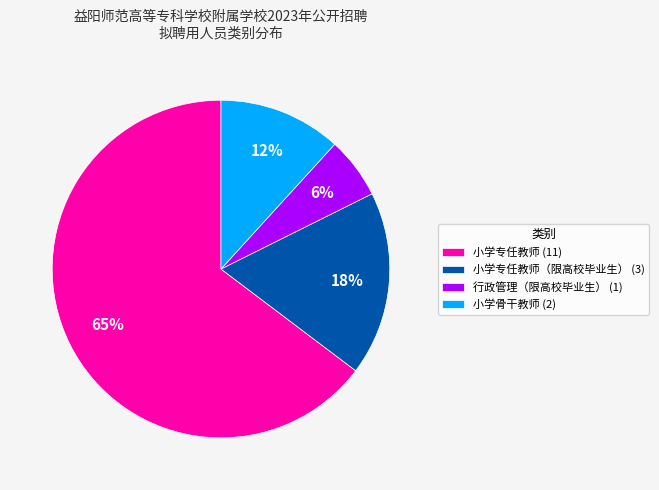

Is the sum of 行政管理（限高校毕业生） (1) and 小学骨干教师 (2) greater than half?

No